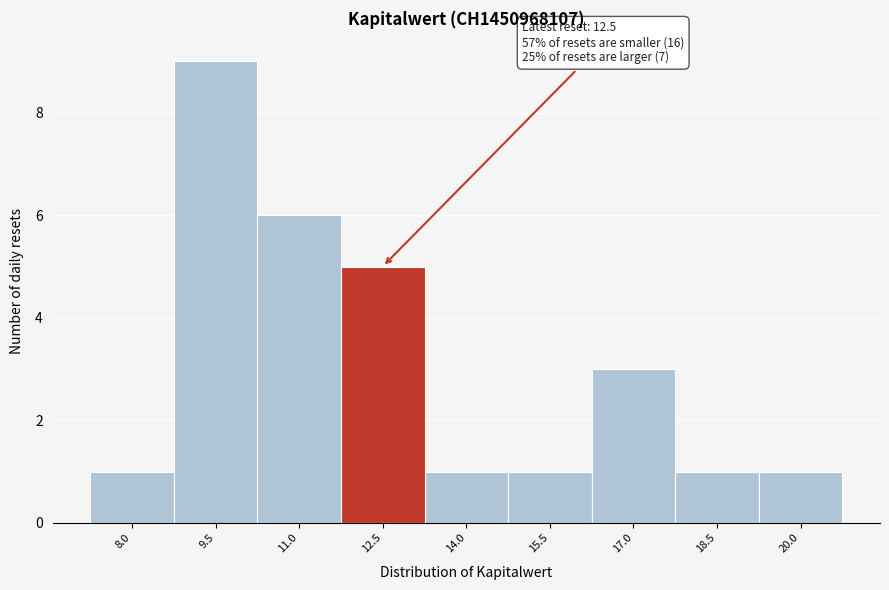

Reading left to right, transcribe all the data shown in this chart.

8.0=1	9.5=9	11.0=6	12.5=5	14.0=1	15.5=1	17.0=3	18.5=1	20.0=1